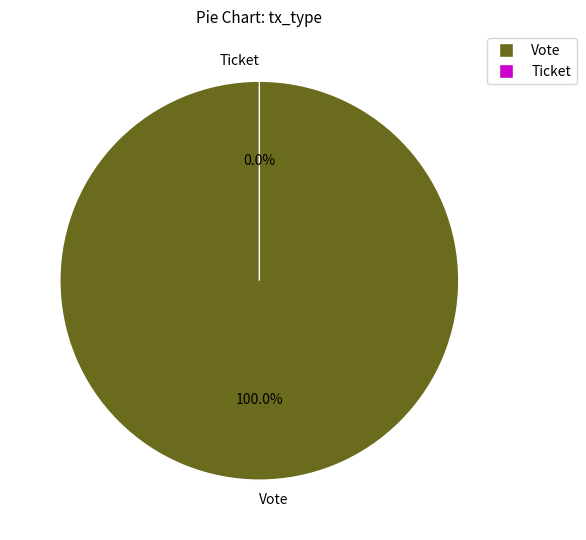

Do Vote and Ticket together represent more than half of the pie?

Yes